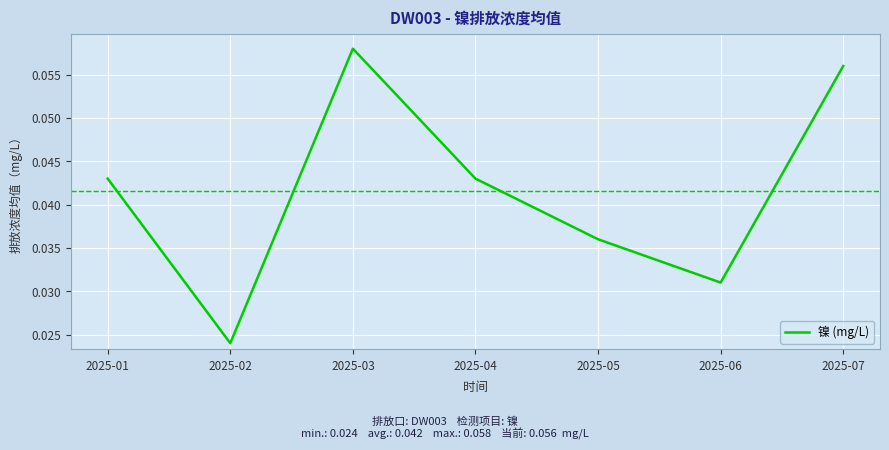

What is the sum of all values?

0.3